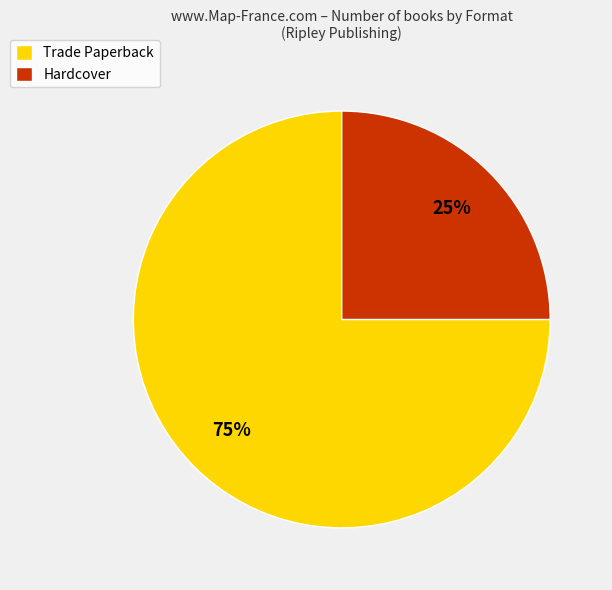

To the nearest percent, what portion does Trade Paperback represent?

75%